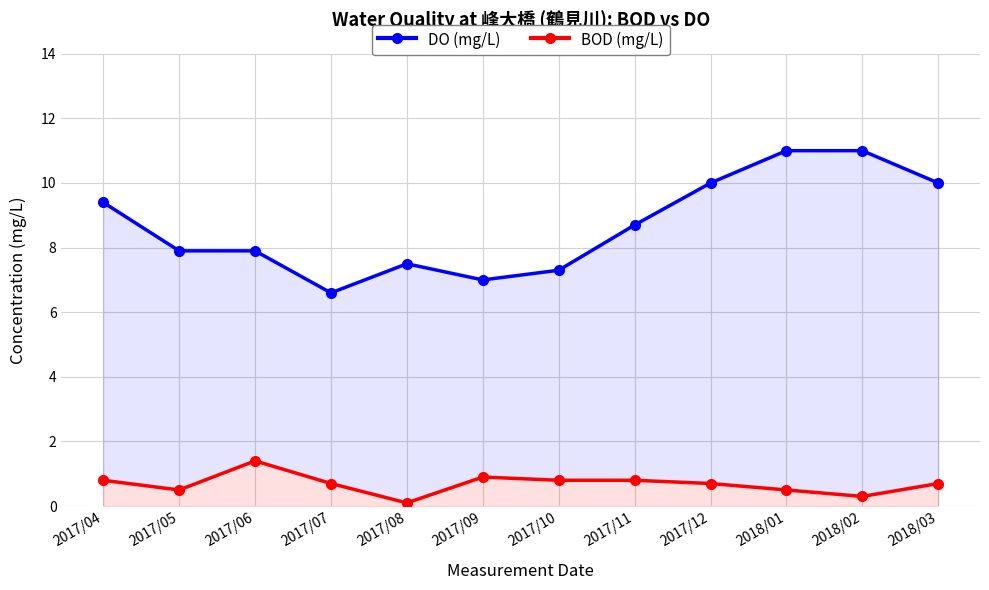

Which category has the highest value in the DO (mg/L) series?

2018/01